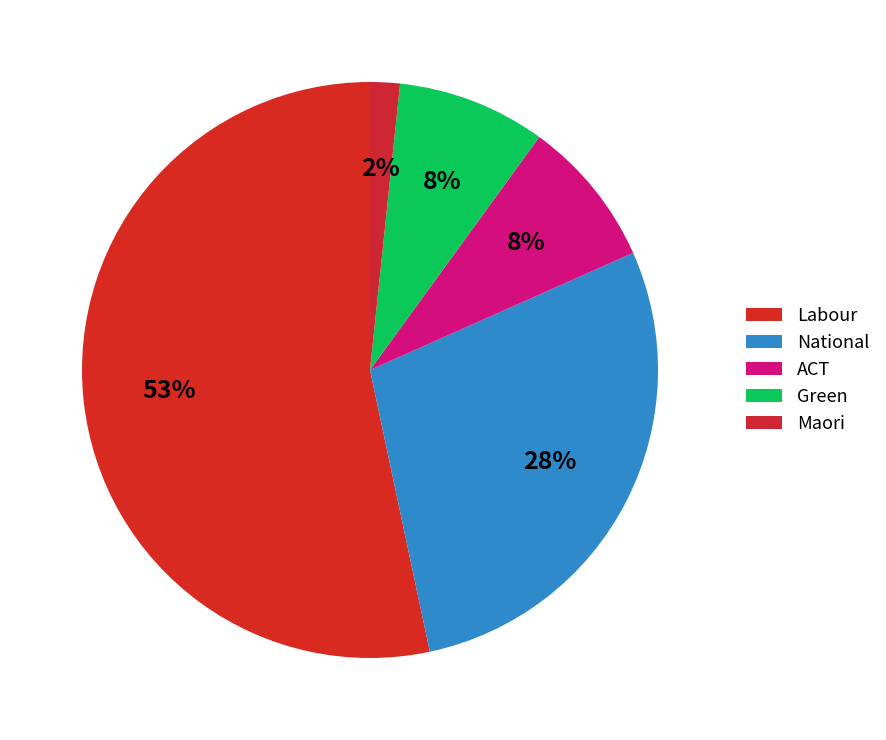

Which slice is the smallest?

Maori